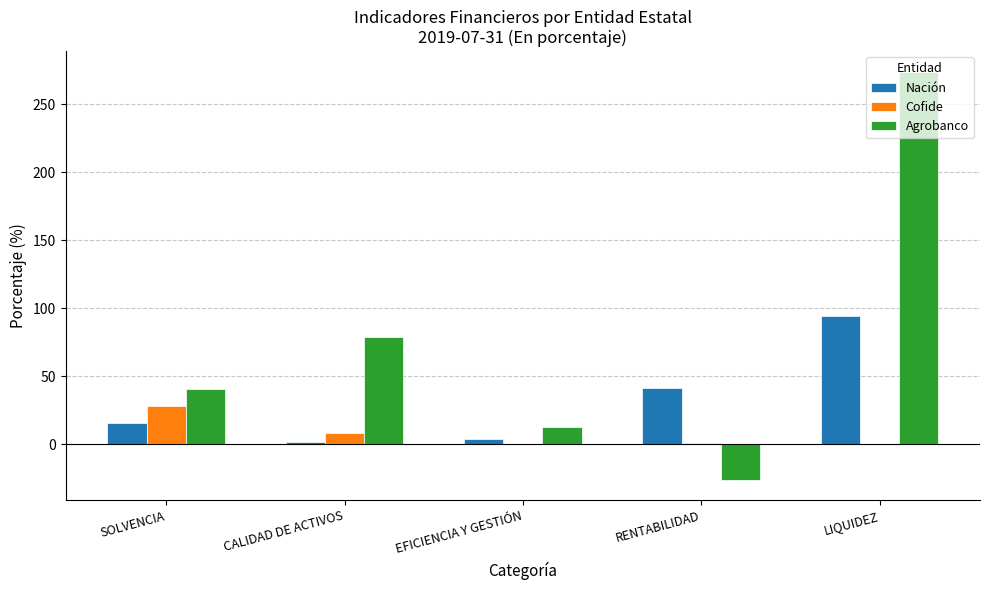

The Nación series shows 15.9 at SOLVENCIA. True or false?

True